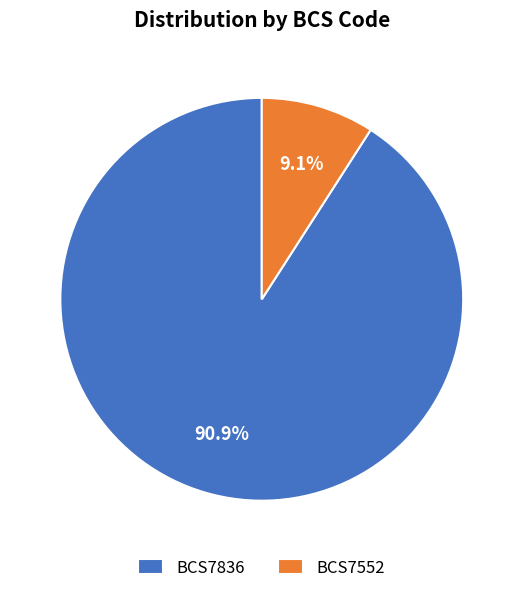

Combined, do BCS7552 and BCS7836 account for over 50%?

Yes